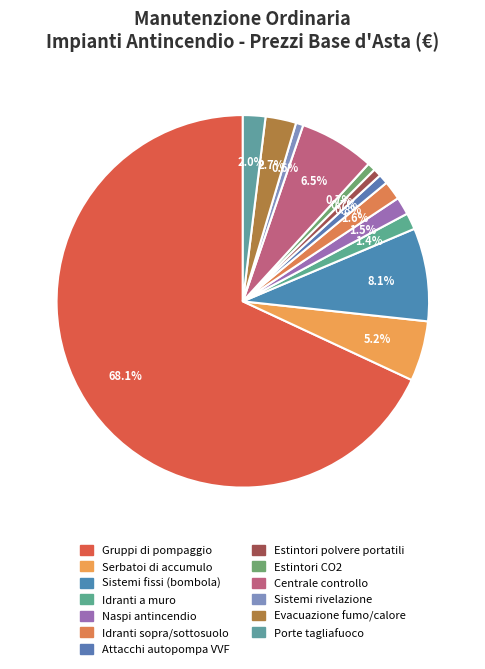

What is the largest slice in the pie chart?

Gruppi di pompaggio